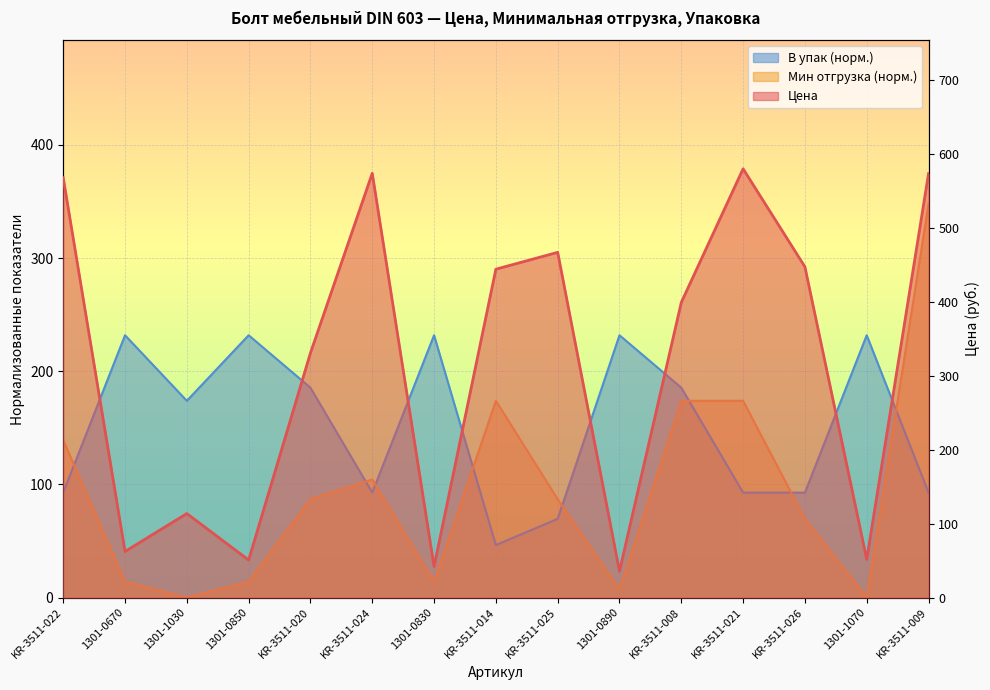

True or false: Мин отгрузка and Упк трансп intersect in this chart.

True